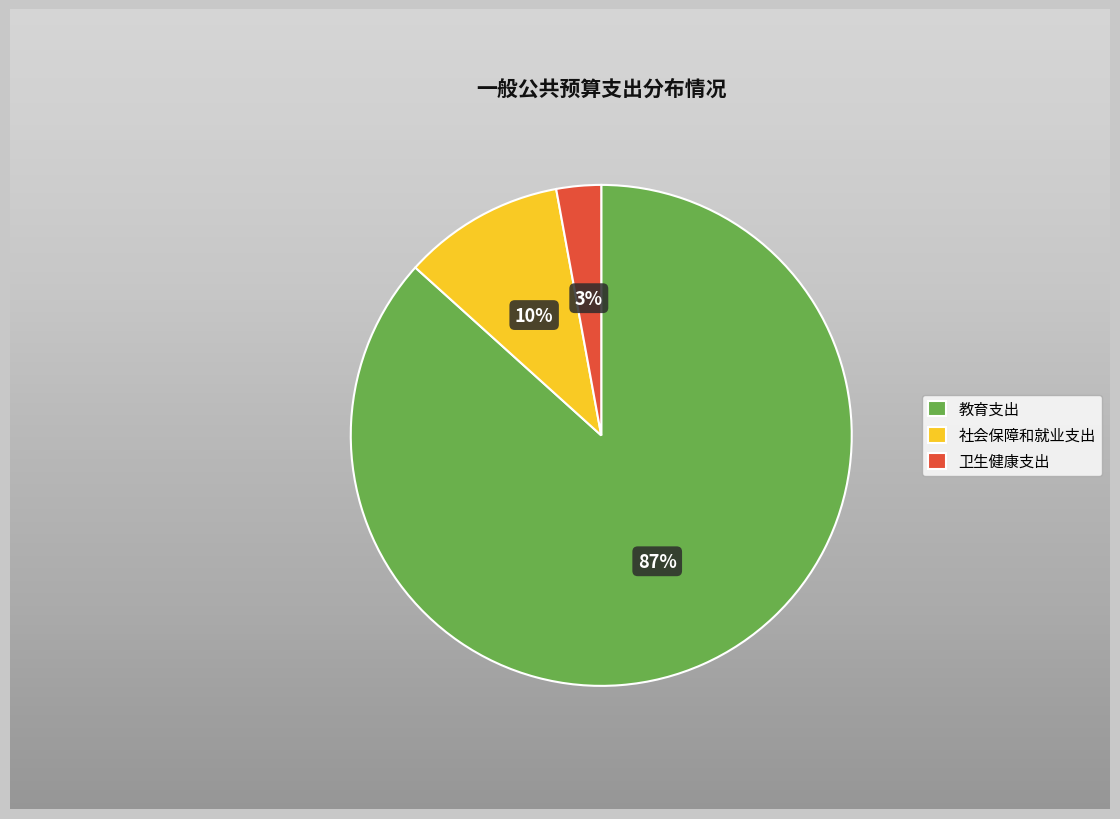

Which slice represents more than half of the pie?

教育支出